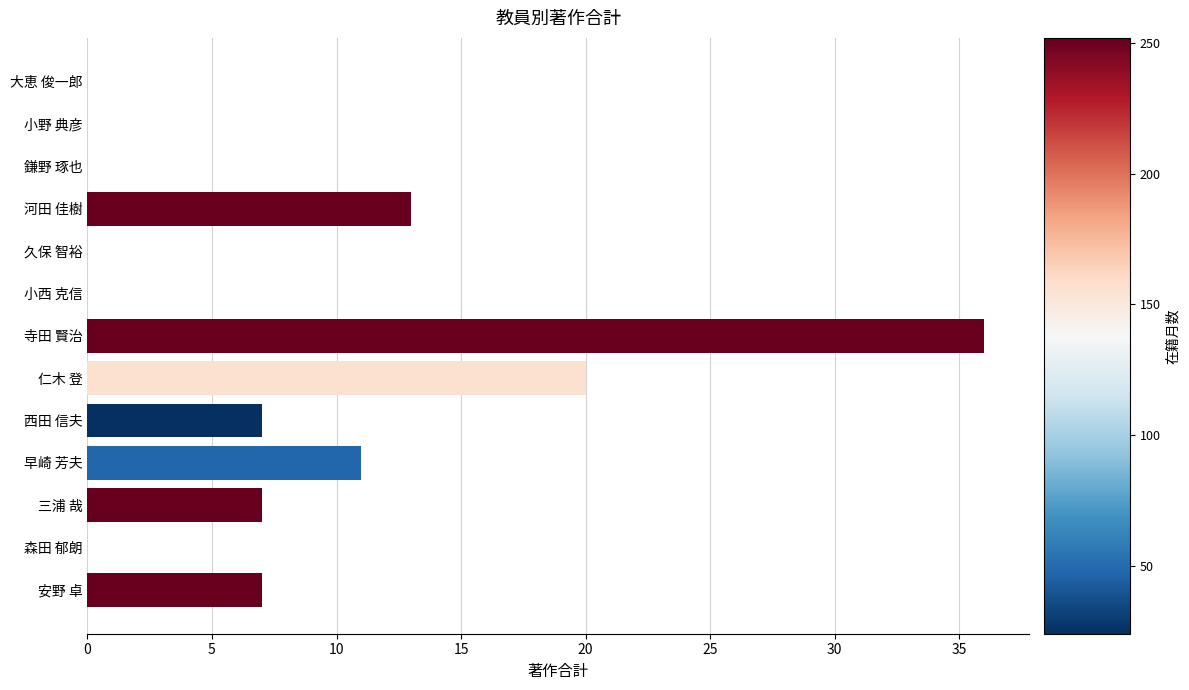

The value at 鎌野 琢也 is 20. True or false?

False